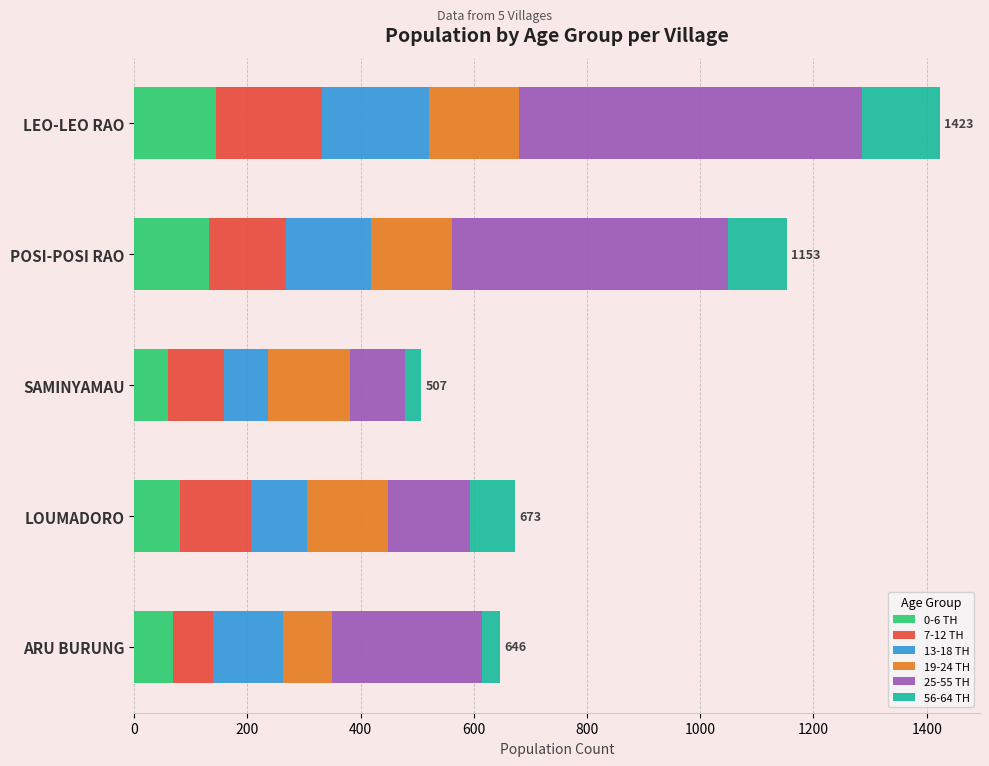

The 0-6 TH series shows 123 at ARU BURUNG. True or false?

False